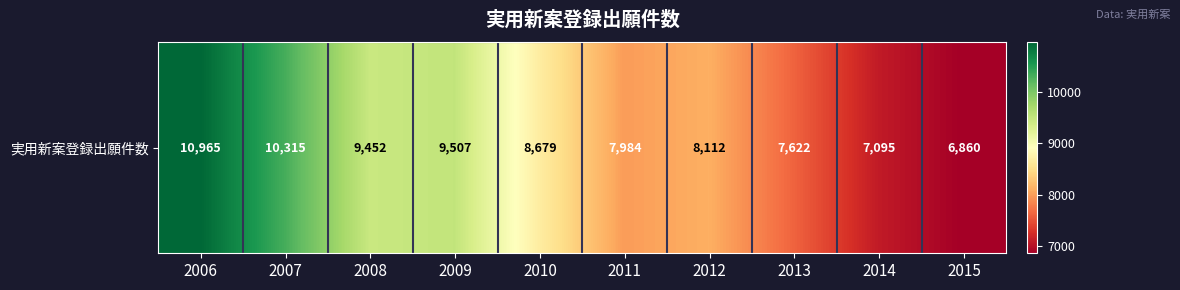

Reading left to right, list all the values displayed in this chart.

2006=10965	2007=10315	2008=9452	2009=9507	2010=8679	2011=7984	2012=8112	2013=7622	2014=7095	2015=6860